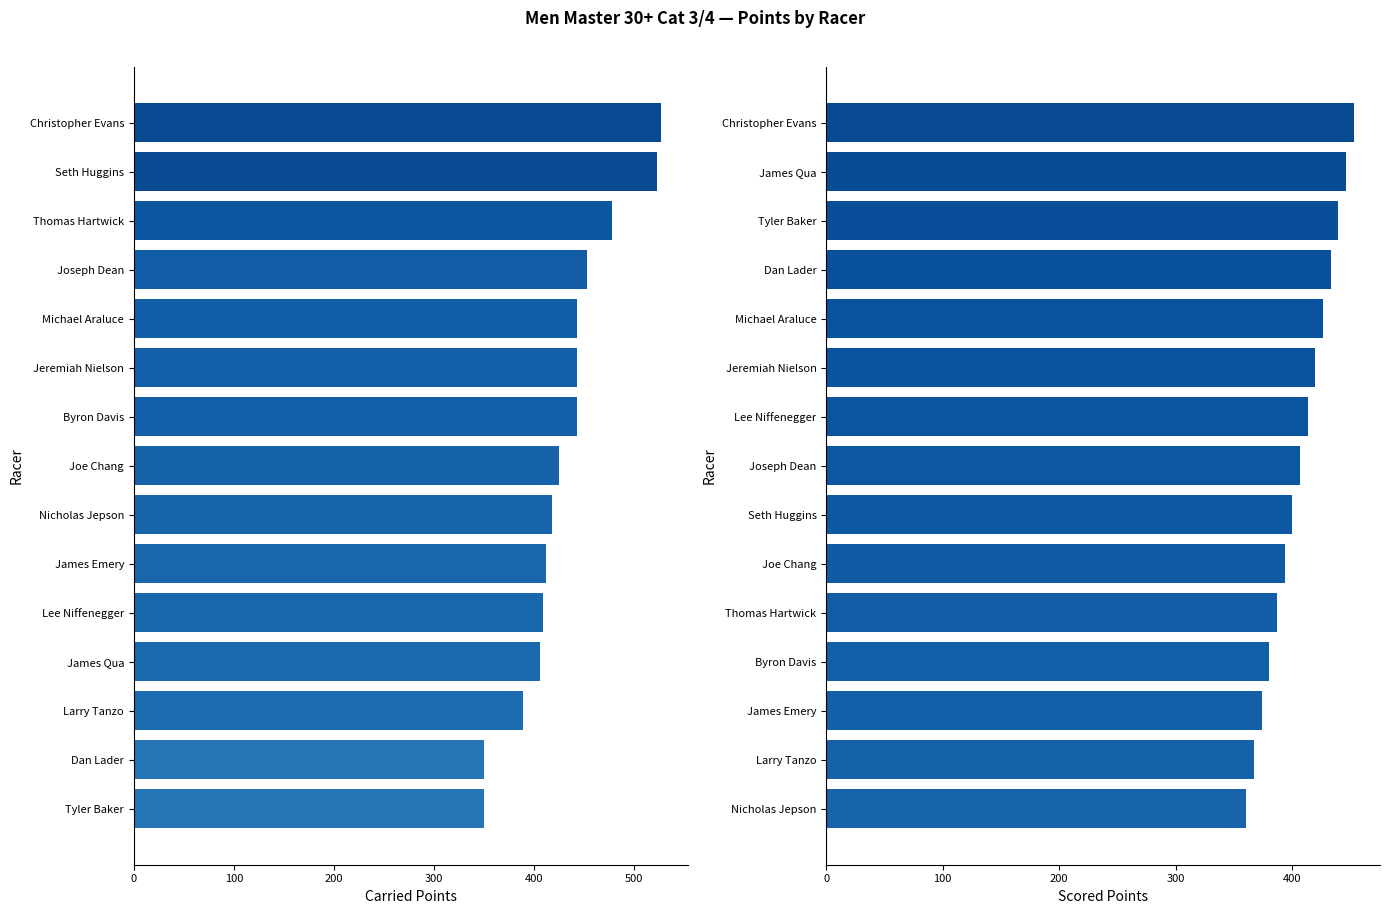

Does the chart contain stacked bars?

No